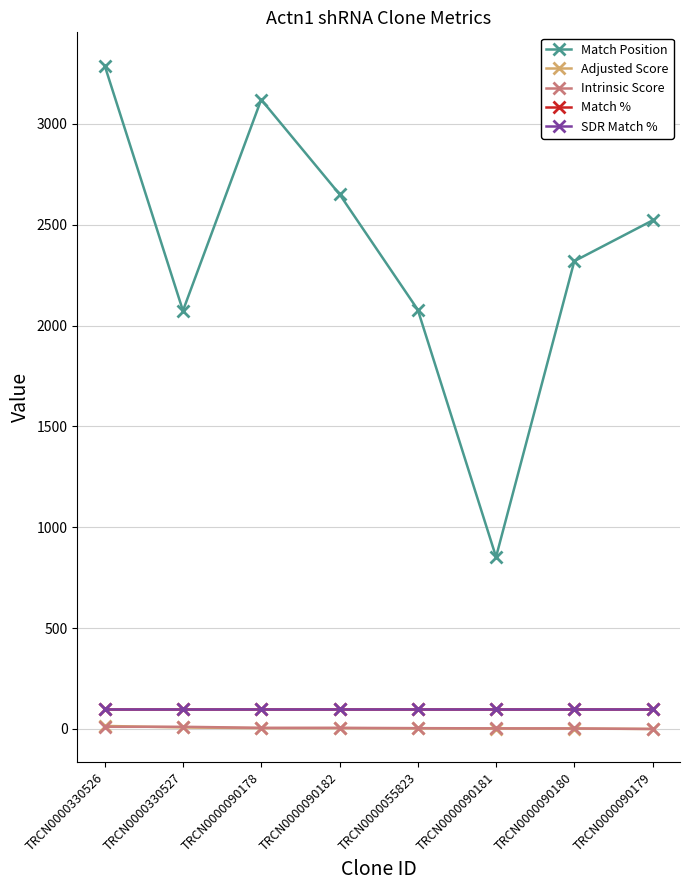

Between TRCN0000330526 and TRCN0000090178, which series saw the biggest shift?

Match Position